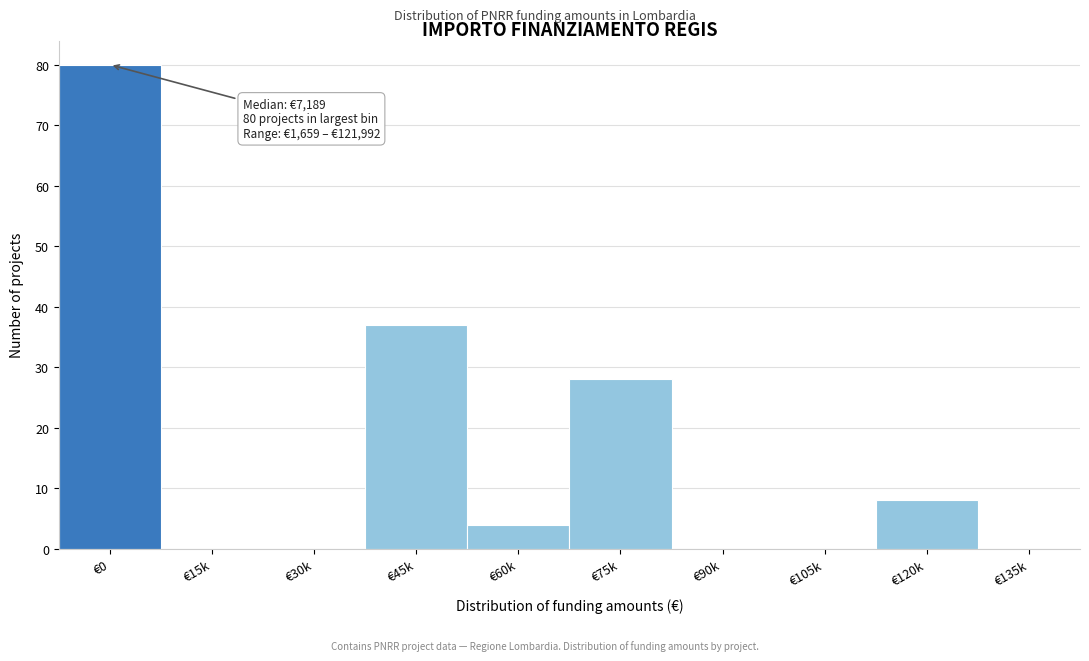

Reading left to right, what are all the values shown in this chart?

€0=80	€15k=0	€30k=0	€45k=37	€60k=4	€75k=28	€90k=0	€105k=0	€120k=8	€135k=0